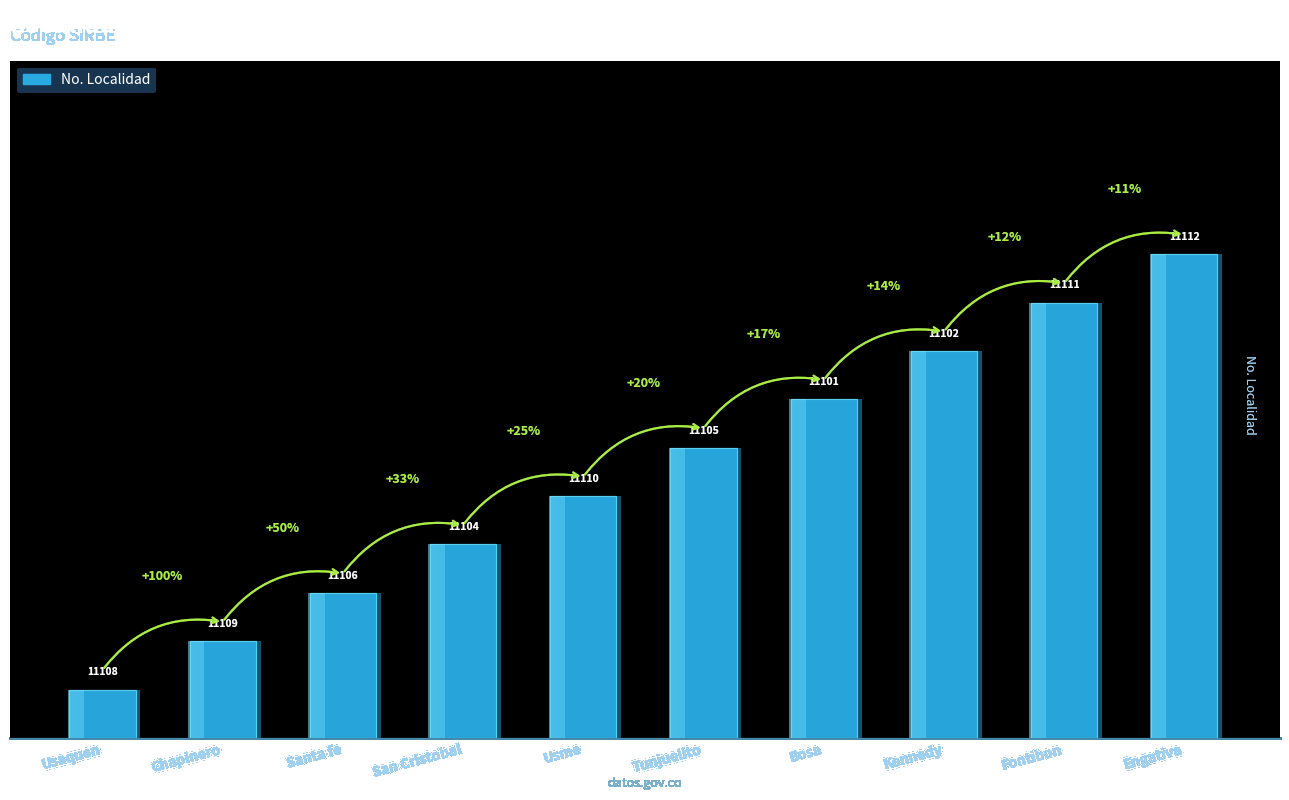

What is the approximate value at San Cristobal?

4